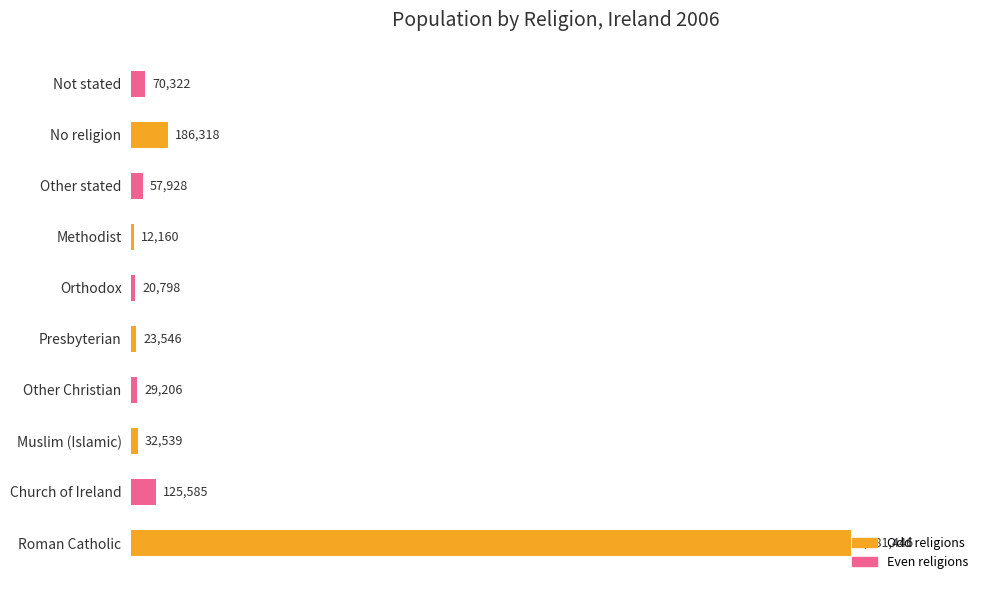

What is the difference between the second highest and second lowest values?

165520